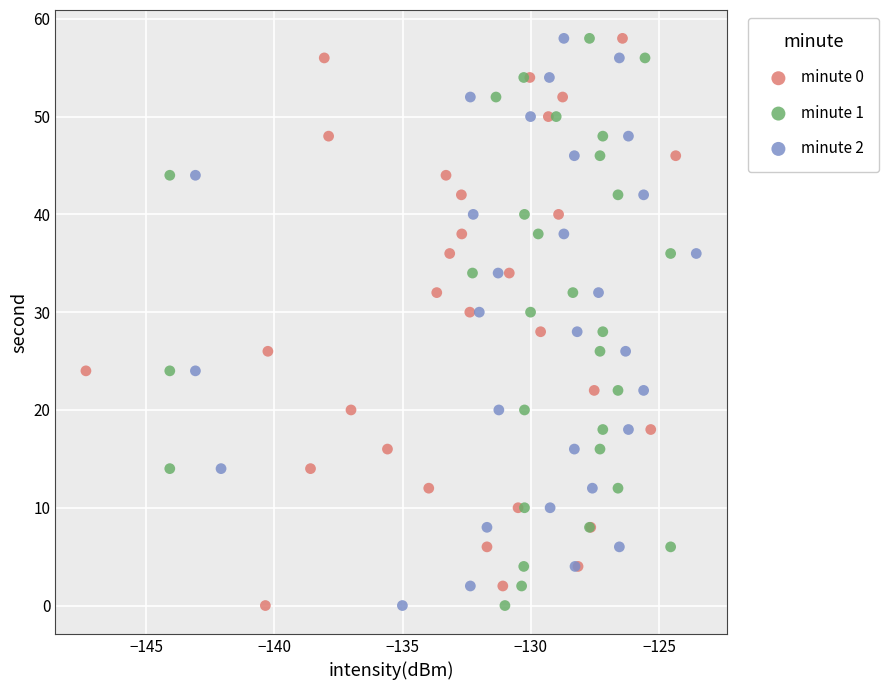

What are all the series names shown in the legend?

minute 0, minute 1, minute 2